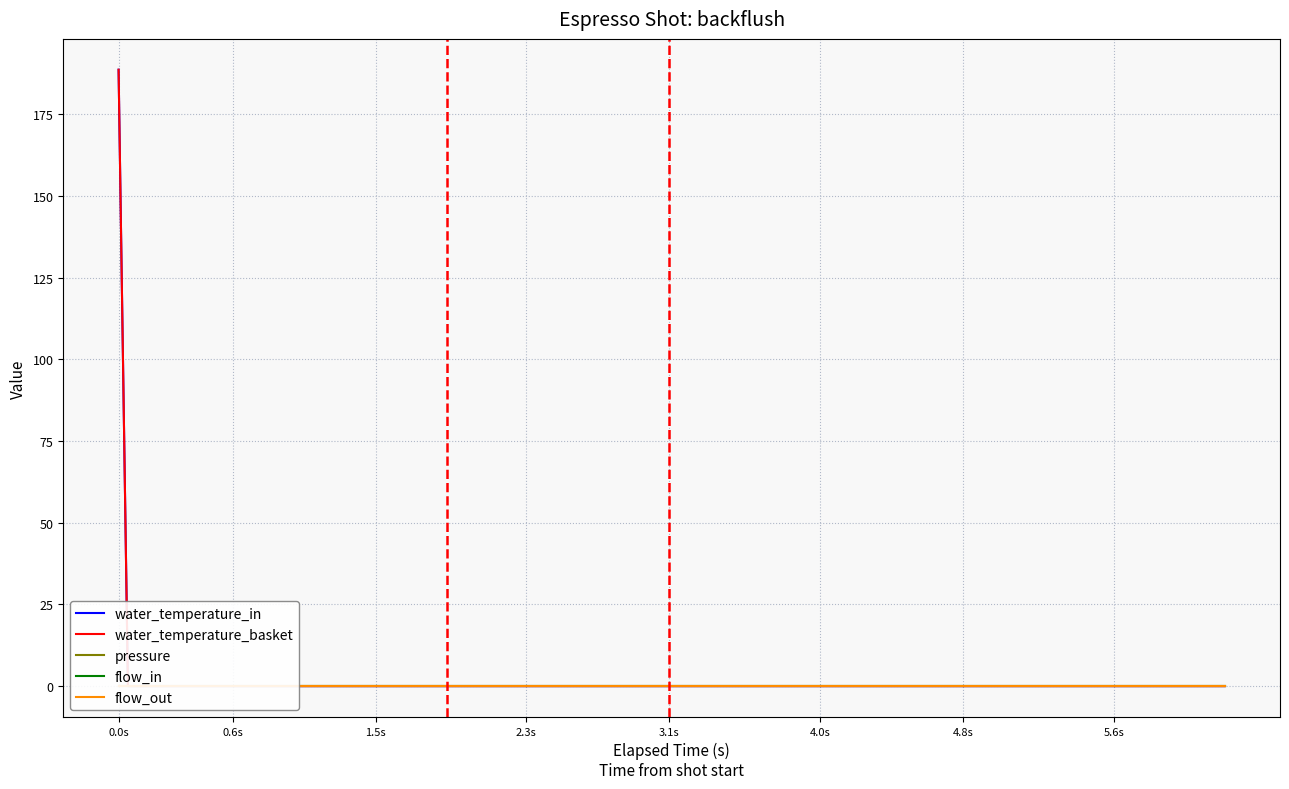

What is the label of the 7th point from the left?

4.8s